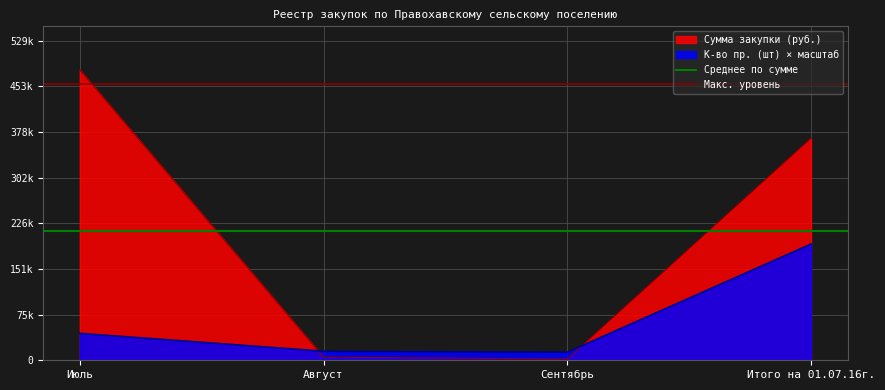

The value of Макс. уровень at Июль is 177578.2. True or false?

False